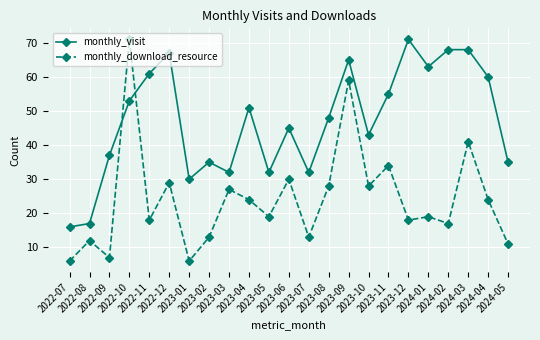

Read the monthly_visit value at 2023-07, to the nearest 10.

30